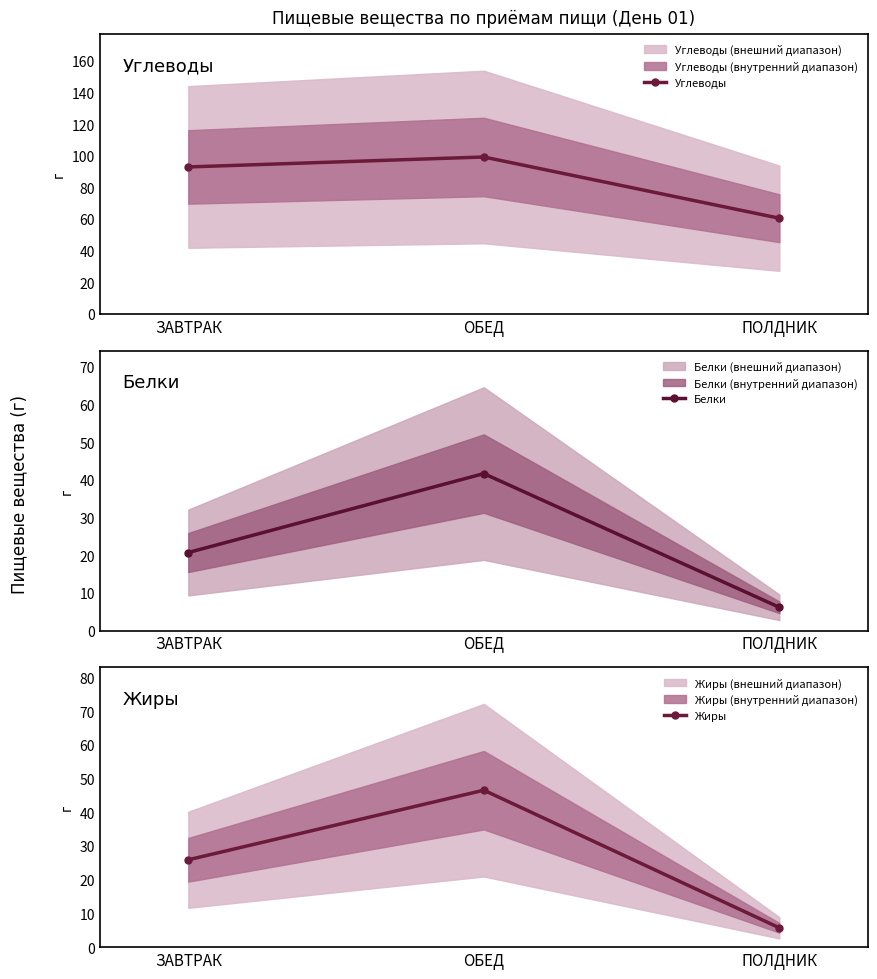

What is the value of the Белки point at the 3rd from the left?

6.2